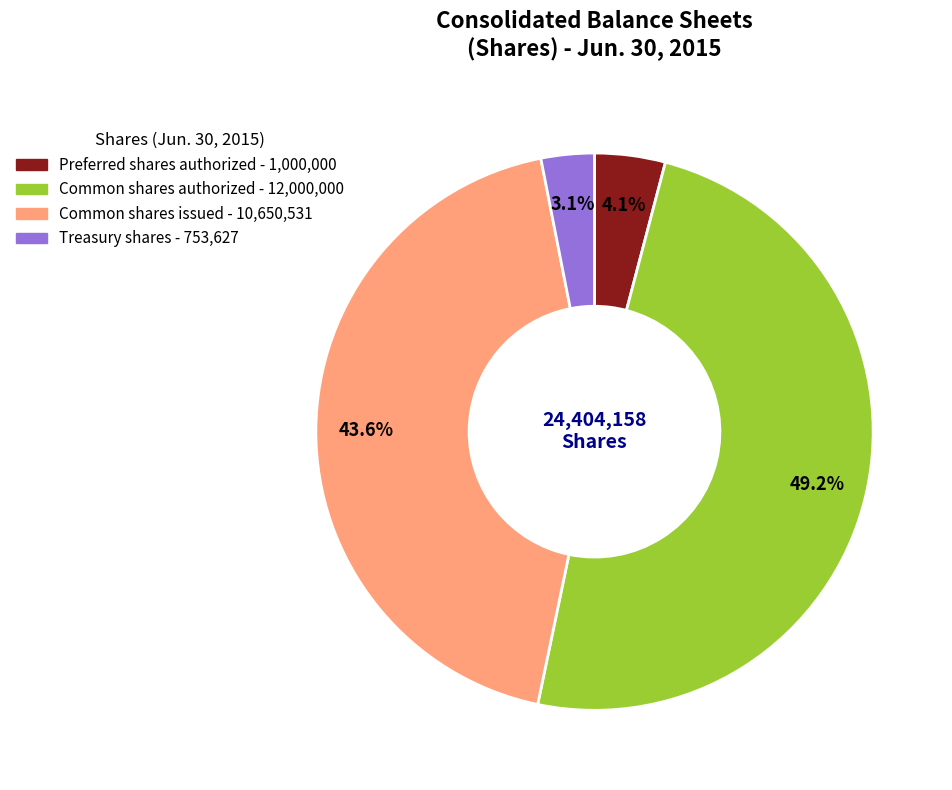

To the nearest percent, what is the difference between the Common shares authorized and Preferred shares authorized slice percentages?

45%